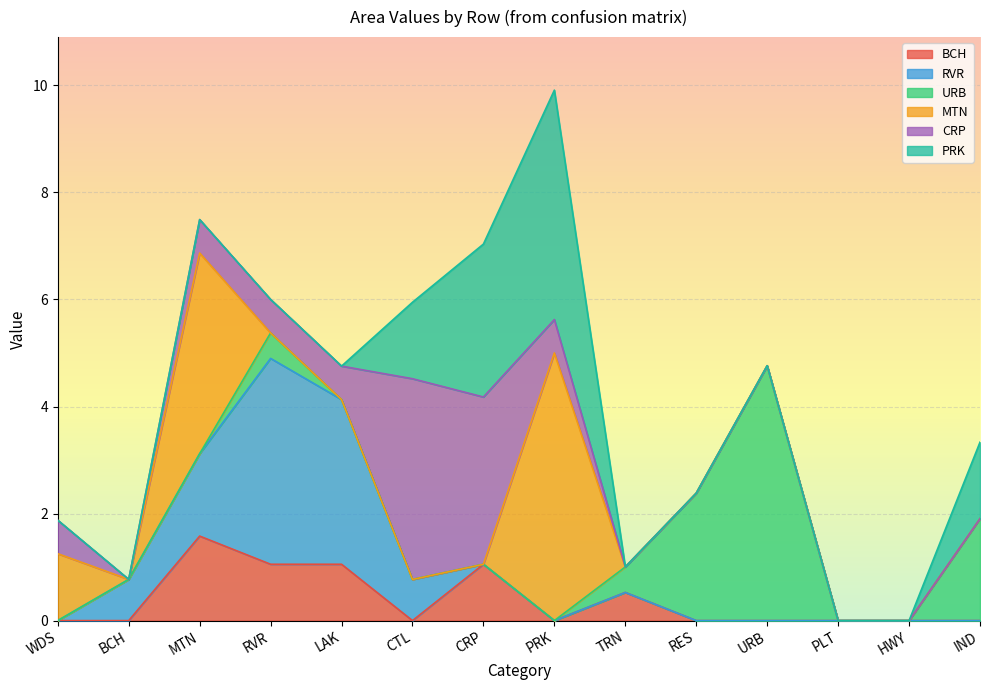

At which category does BCH reach its first local valley?

CTL